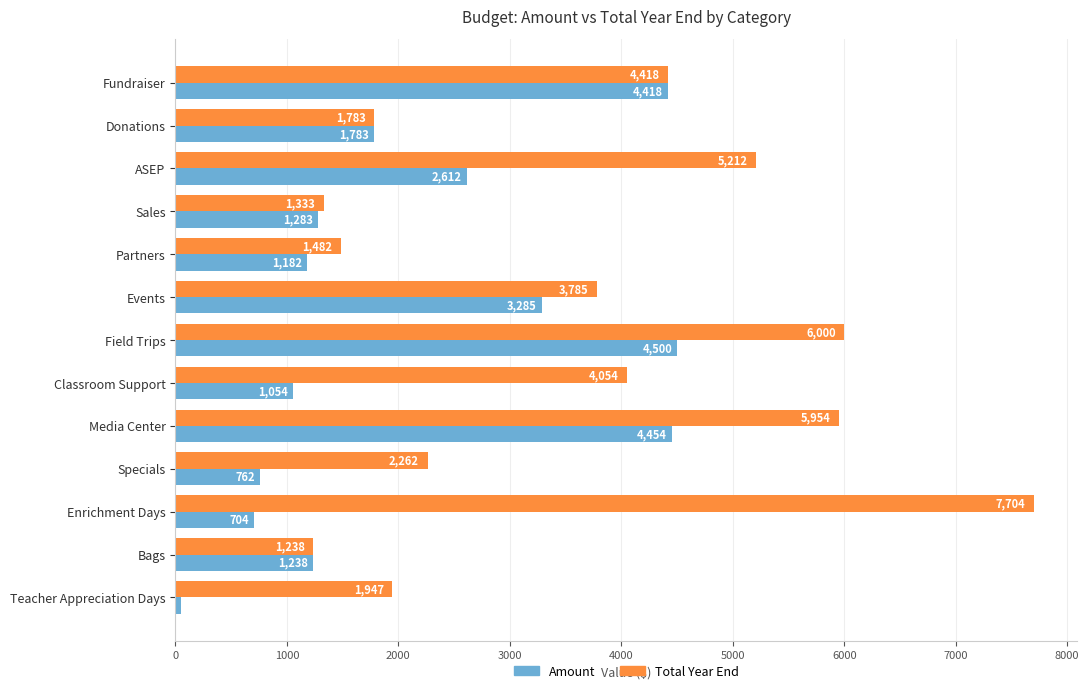

What is the minimum value for Amount?

47